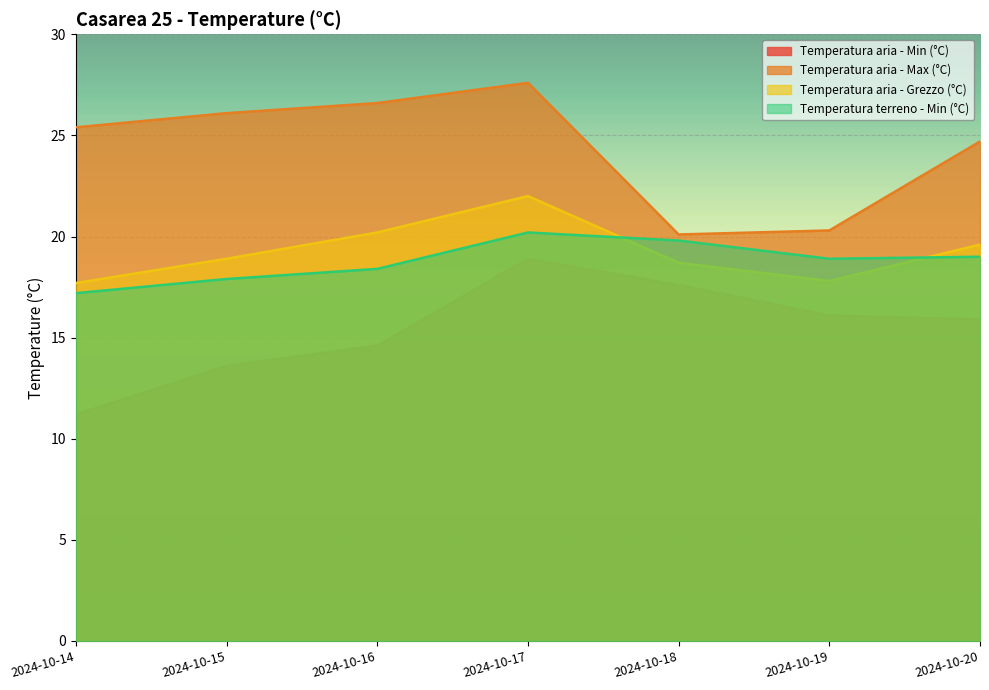

At which category does Temperatura aria - Max (°C) reach its first local peak?

2024-10-17